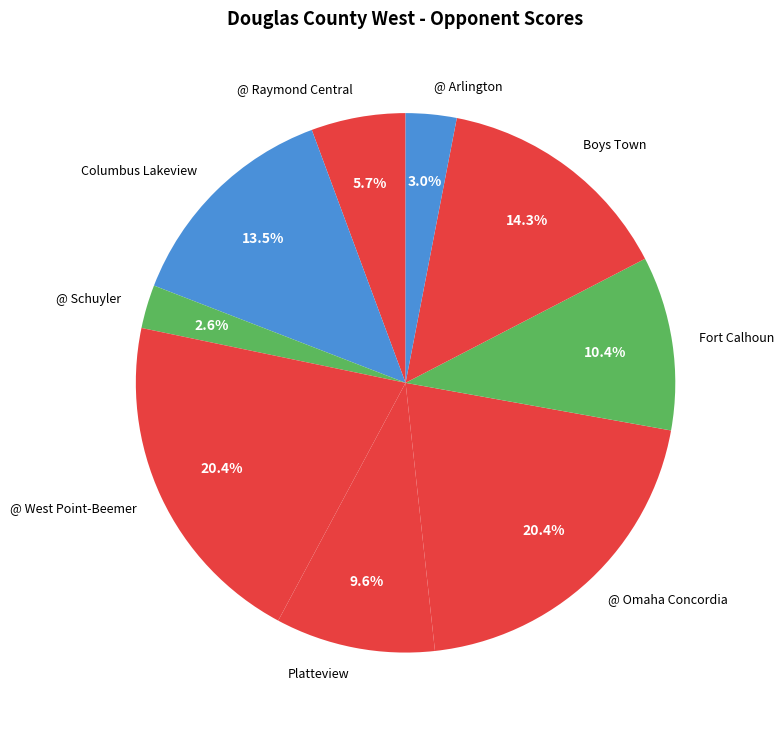

Count the number of slices in the pie.

9